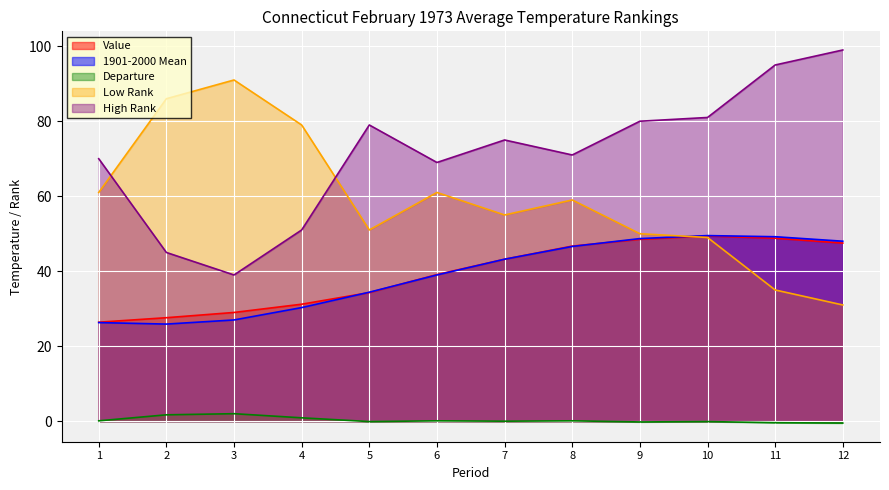

At which category does 1901-2000 Mean reach its first local peak?

10